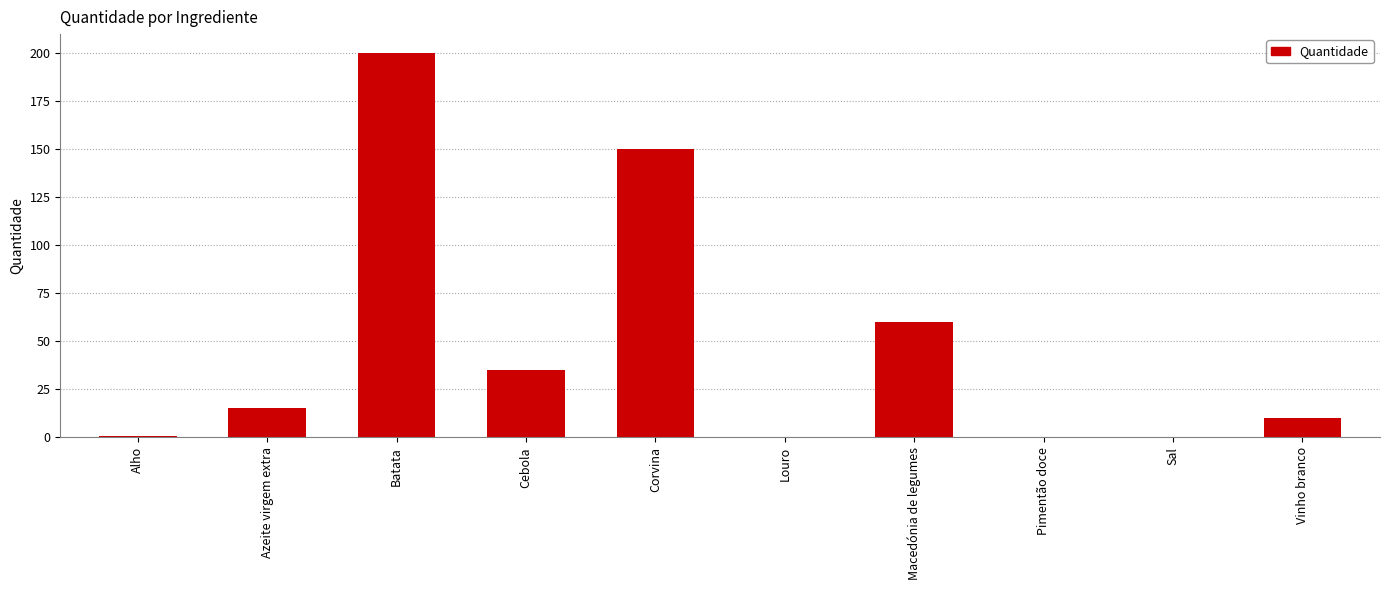

Read the value at Azeite virgem extra.

15.0